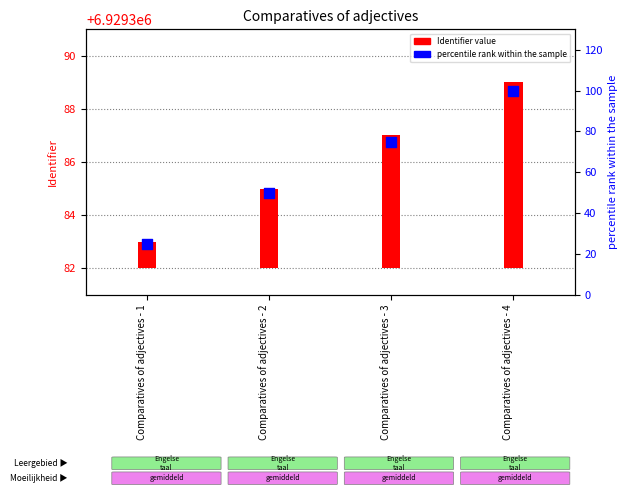

Which series contains the highest Y value?

percentile rank